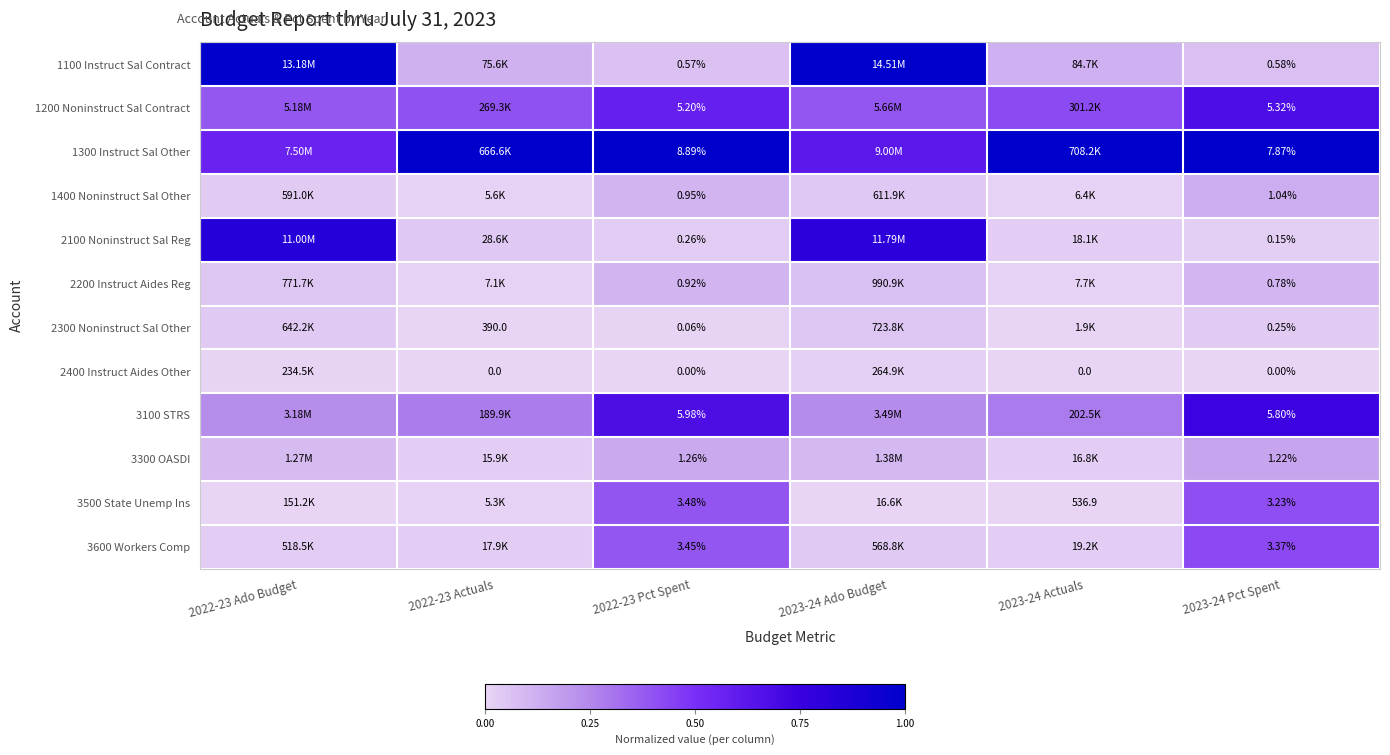

Is the value of 3100 STRS at 2022-23 Pct Spent greater than the value of 1300 Instruct Sal Other at 2022-23 Pct Spent?

No